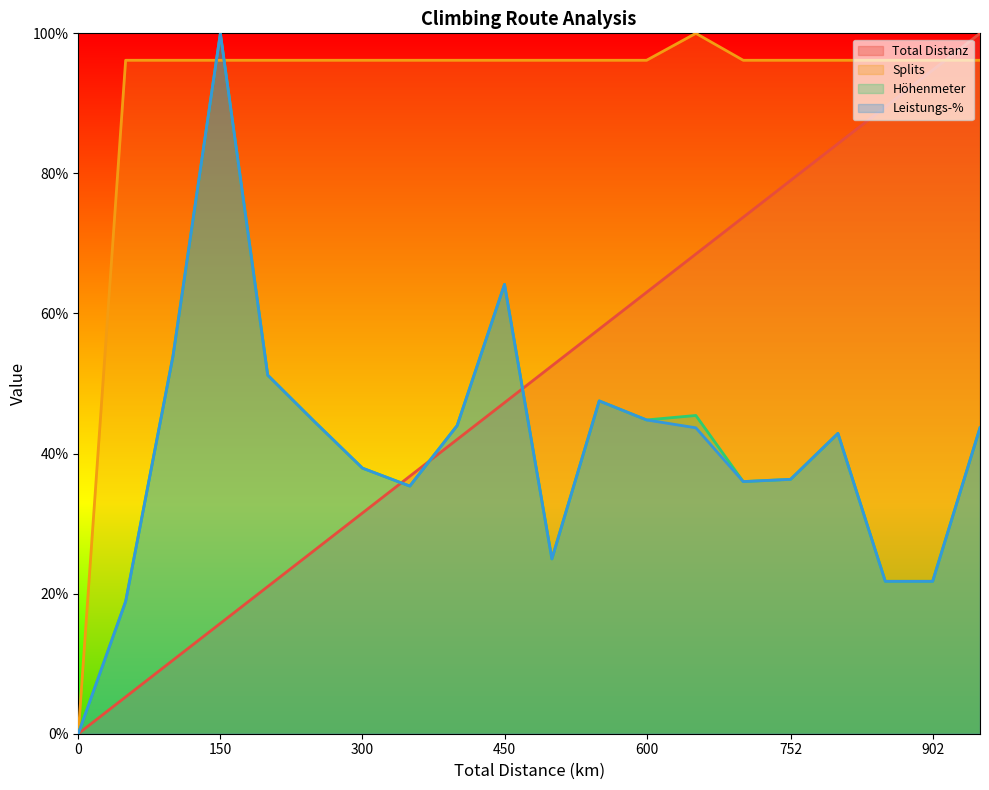

How many positive values does the Total Distanz series have?

19